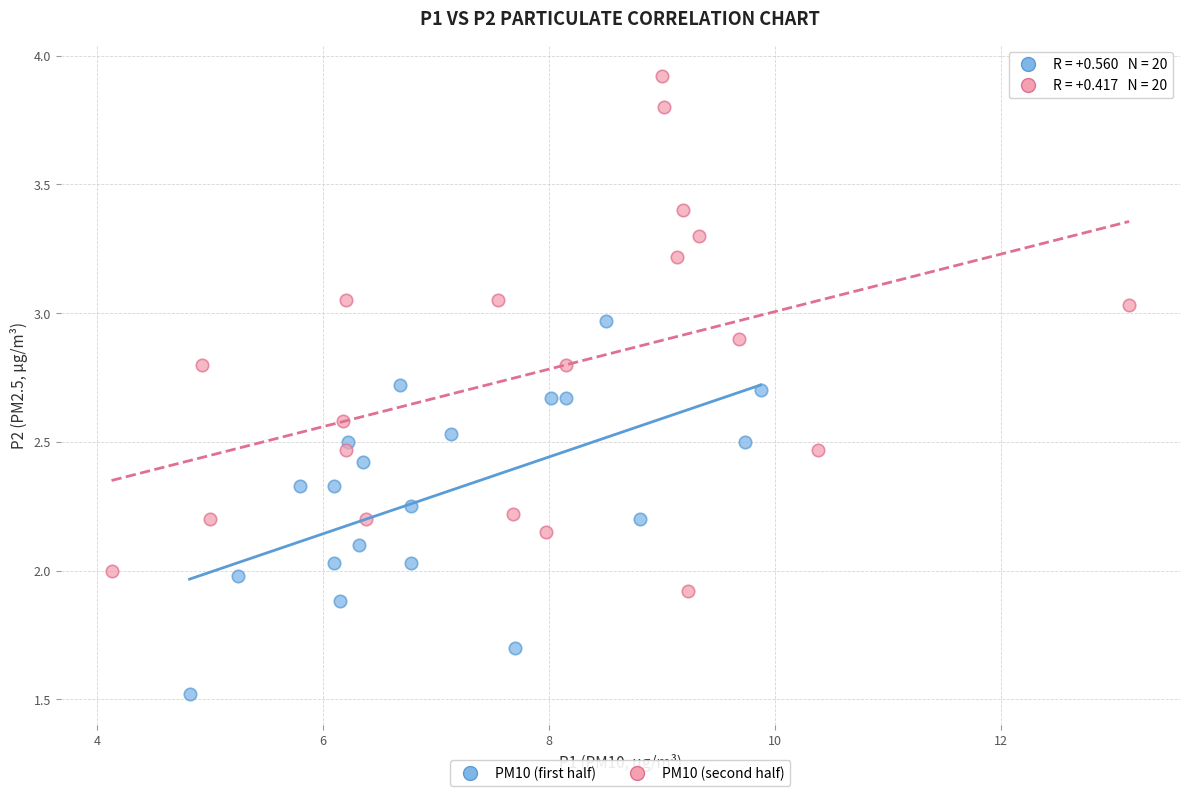

Which series has the largest Y range (max minus min)?

PM10 (second half)